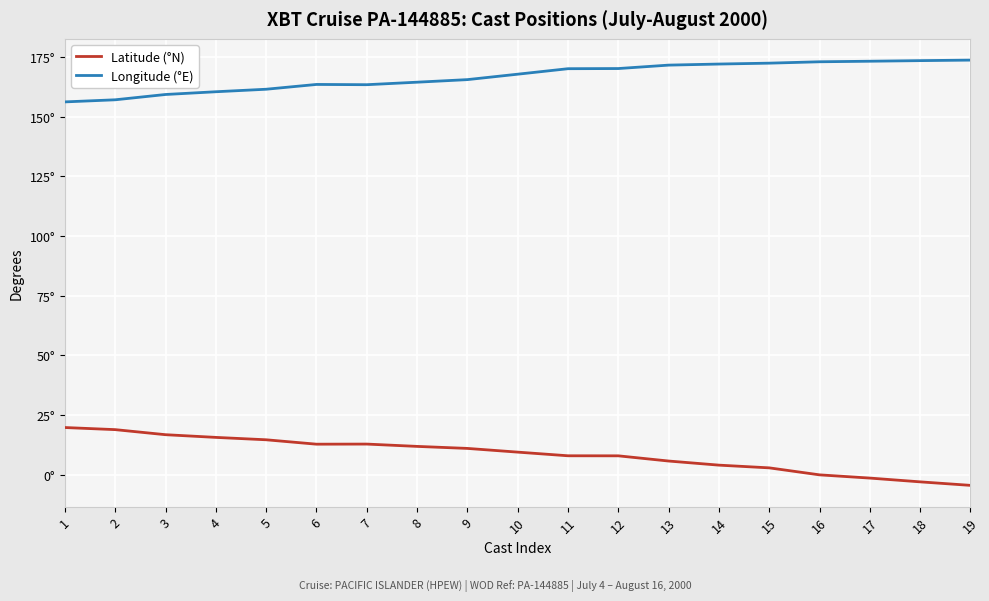

At which label does Longitude (°E) first exceed 167?

10